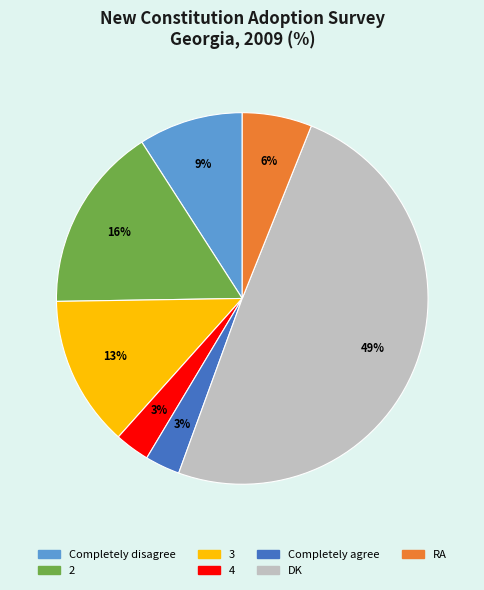

What percentage is the Completely agree slice, to the nearest percent?

3%